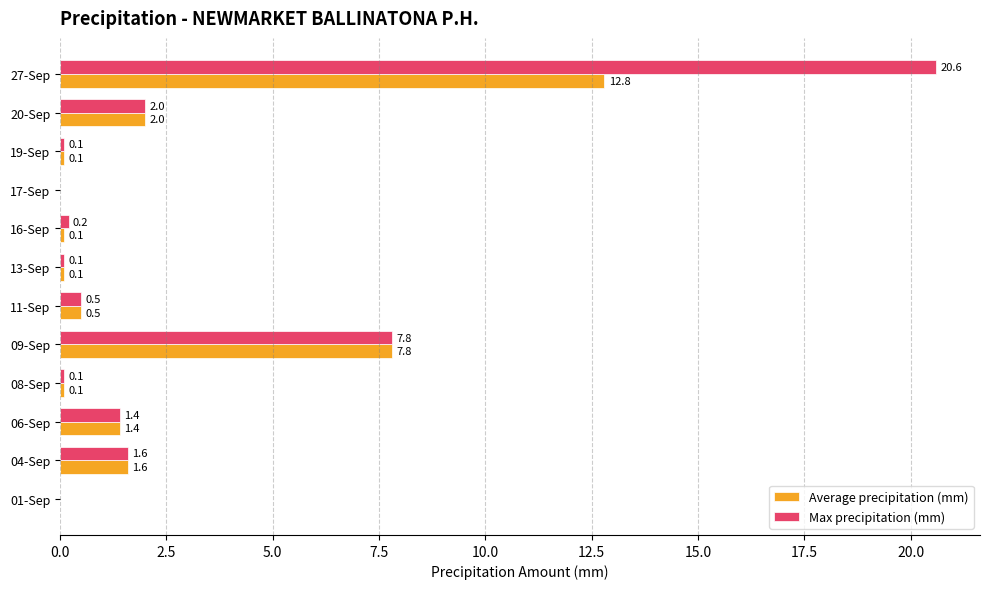

At which label is Max precipitation (mm) closest to 10?

09-Sep